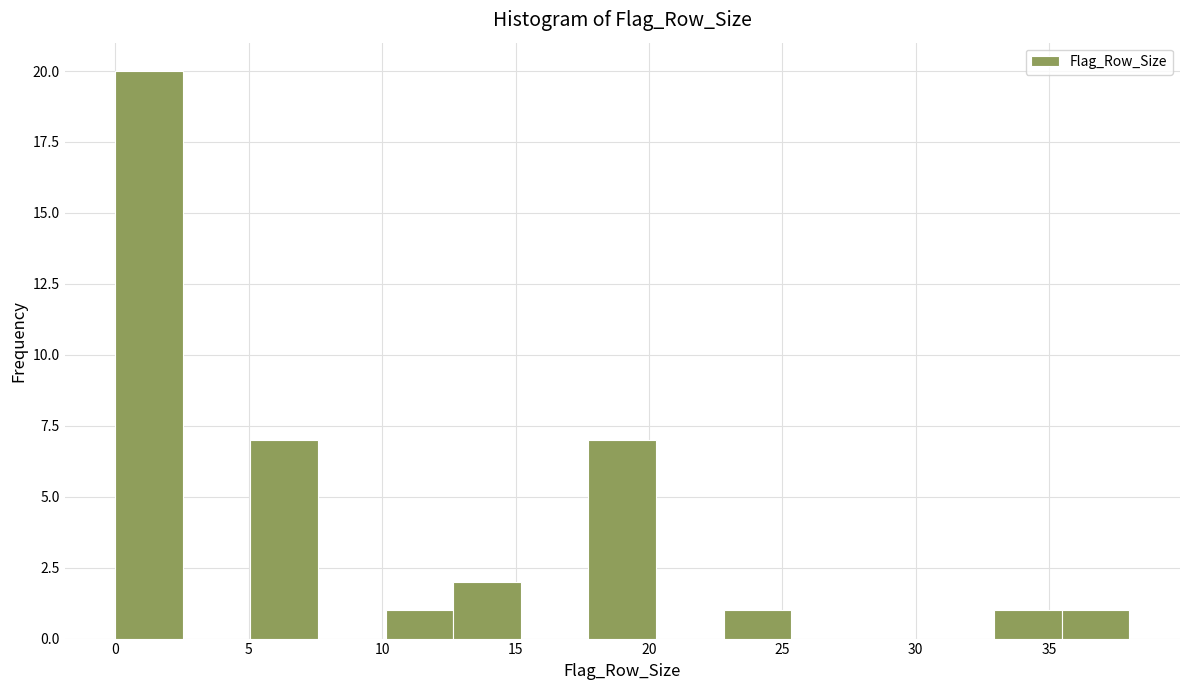

Over which range of the x-axis is the bar tallest?

0.0 to 2.5